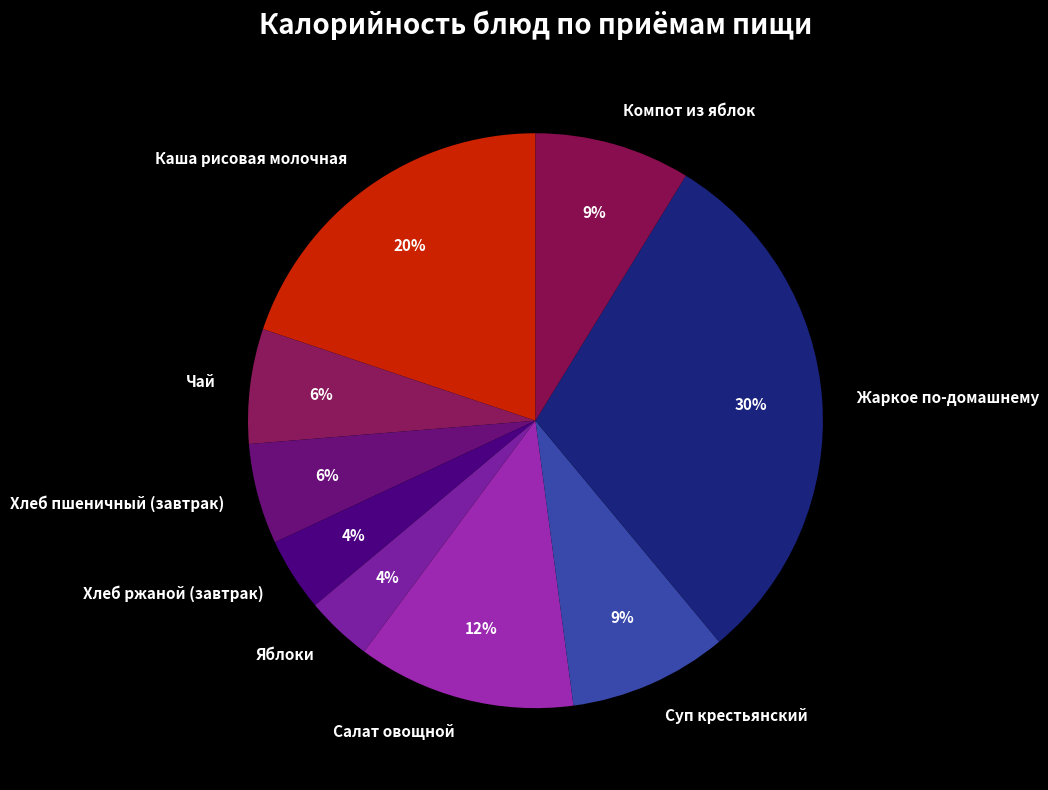

The Яблоки slice represents 4% of the pie. True or false?

True